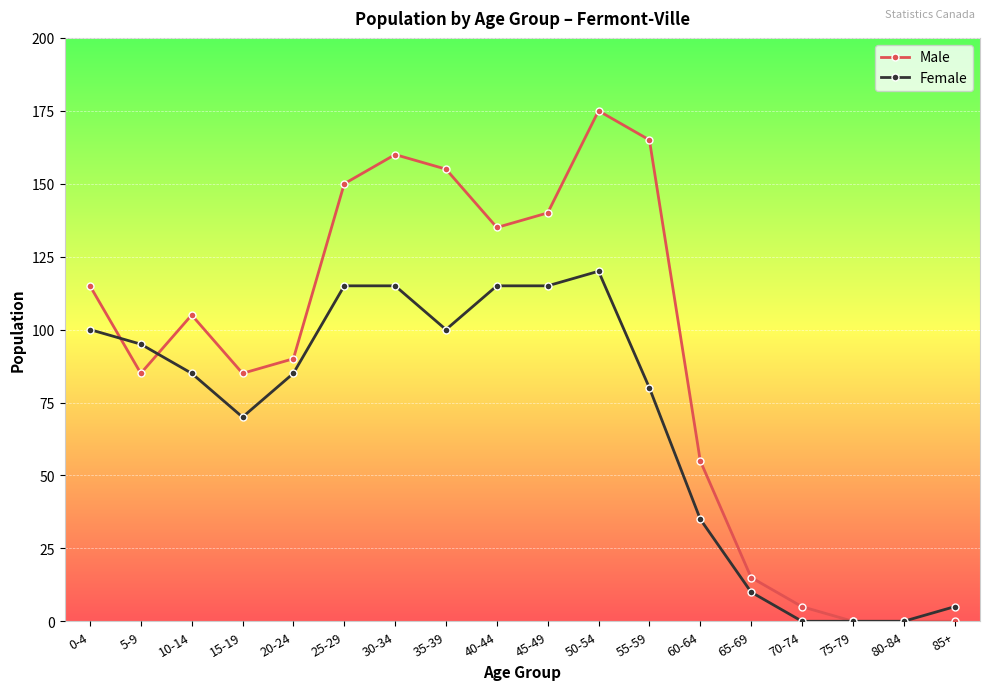

The Female series shows 56 at 60-64. True or false?

False